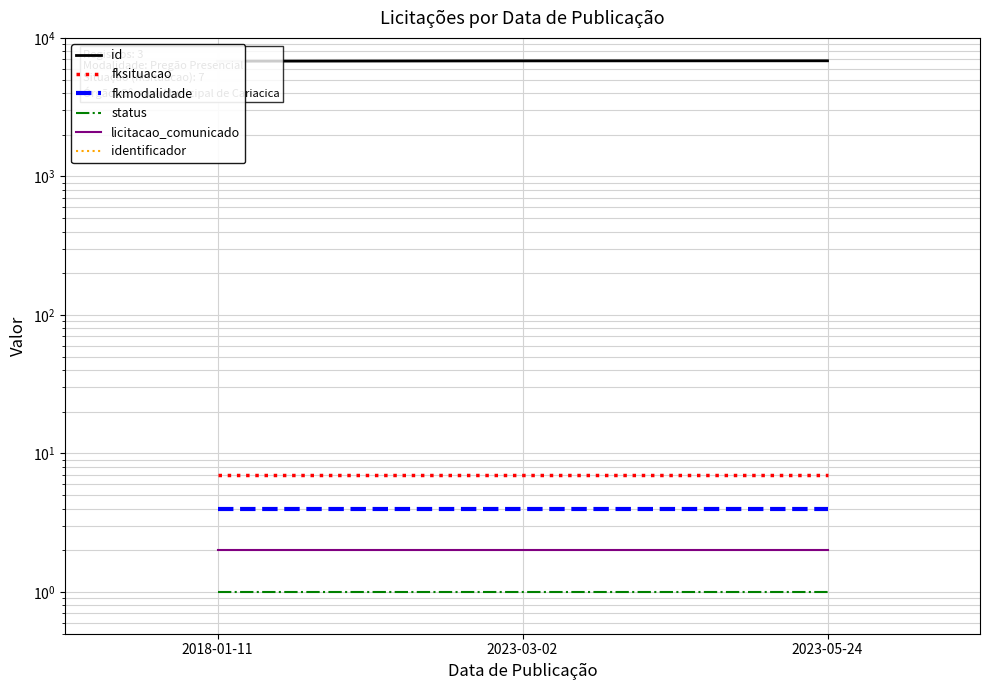

Which series has the largest range (max minus min)?

id